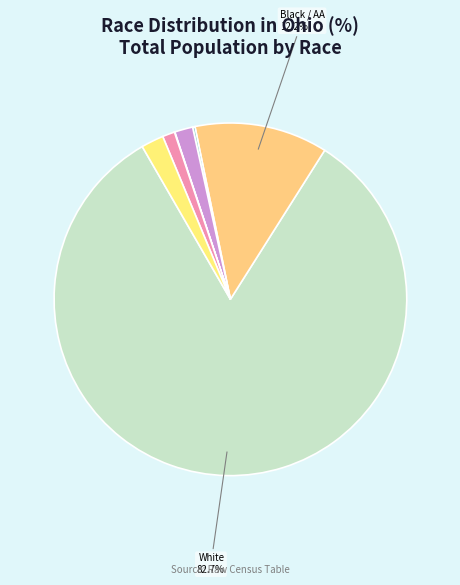

Which slice is the smallest?

Native Hawaiian and Other Pacific